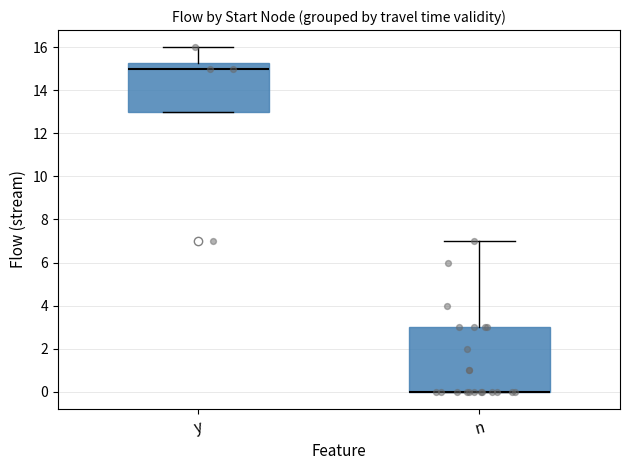

Reading left to right, transcribe this box plot: for each box, give where its median line is, the range the box spans, and where its two whiskers end, as read against the y-axis. The values are not printed on the chart, so give them approximately, as read against the axis.

y: median 15.0, box 13.0 to 15.2, whiskers 13.0 to 16.0
n: median 0.0 (drawn on the box's lower edge), box 0.0 to 3.0, whiskers 0.0 to 7.0